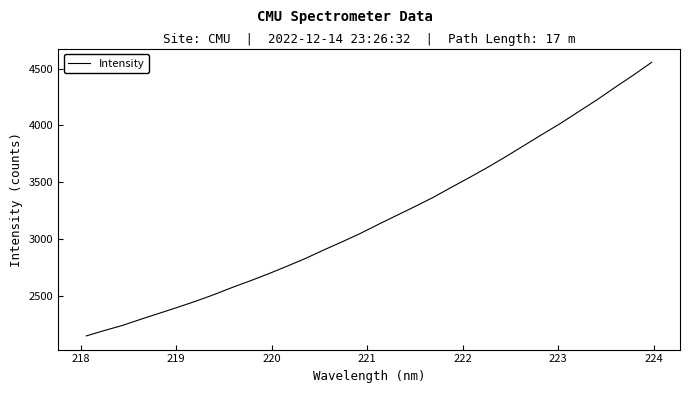

What is the minimum value shown in the chart?

2144.5